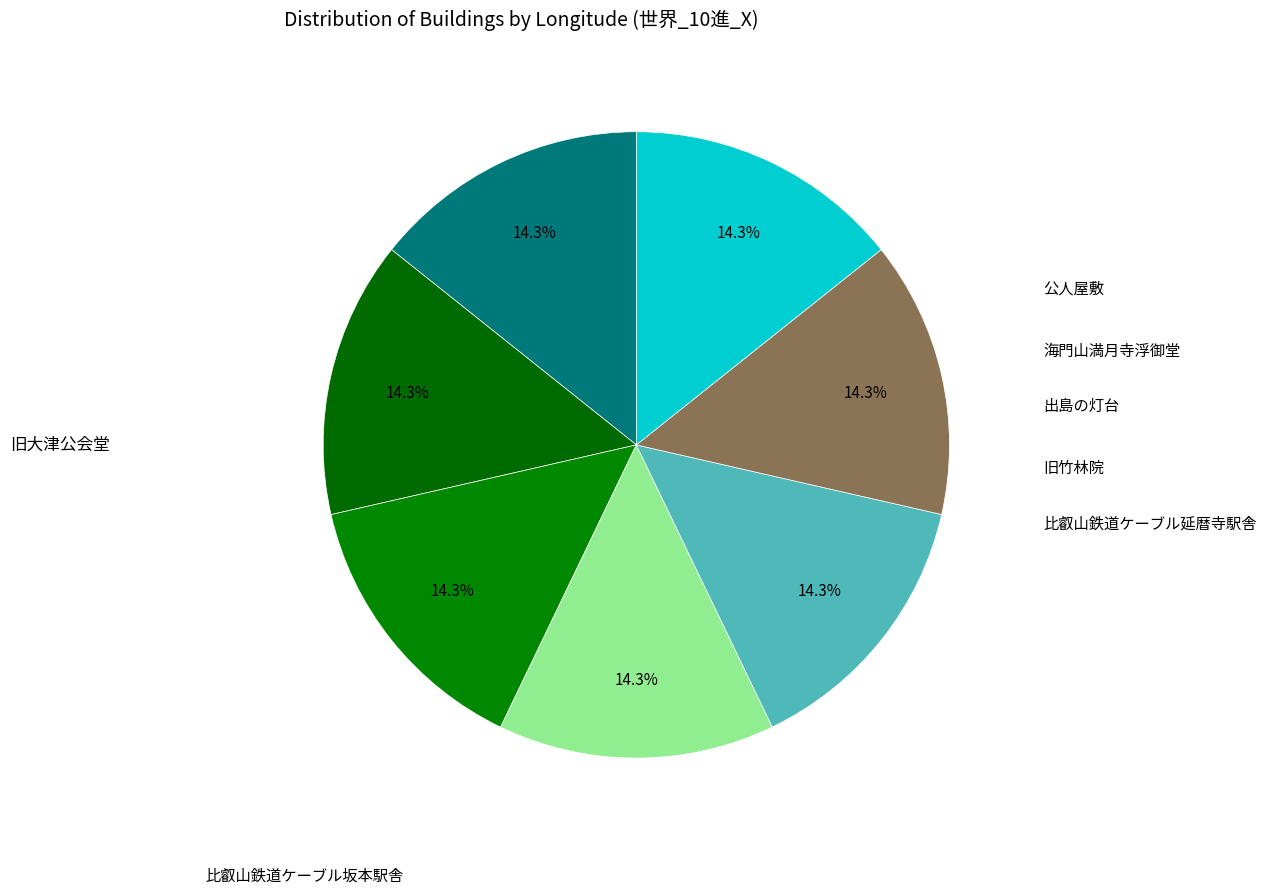

Which slice is the smallest?

比叡山鉄道ケーブル延暦寺駅舎